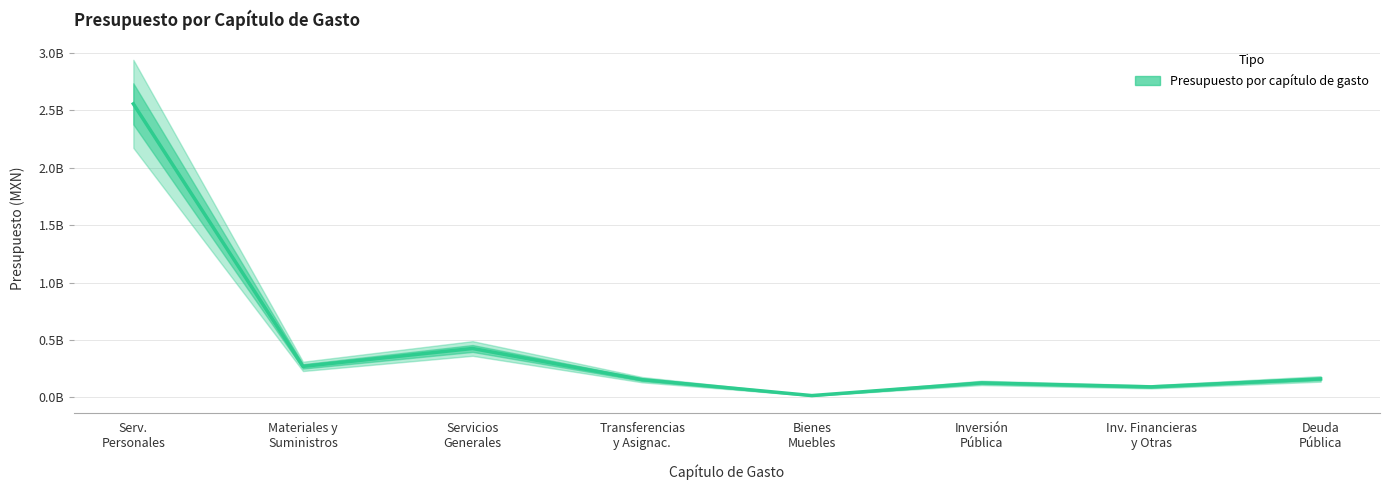

The chart shows a value of 605889605.2 at Serv.
Personales. True or false?

False